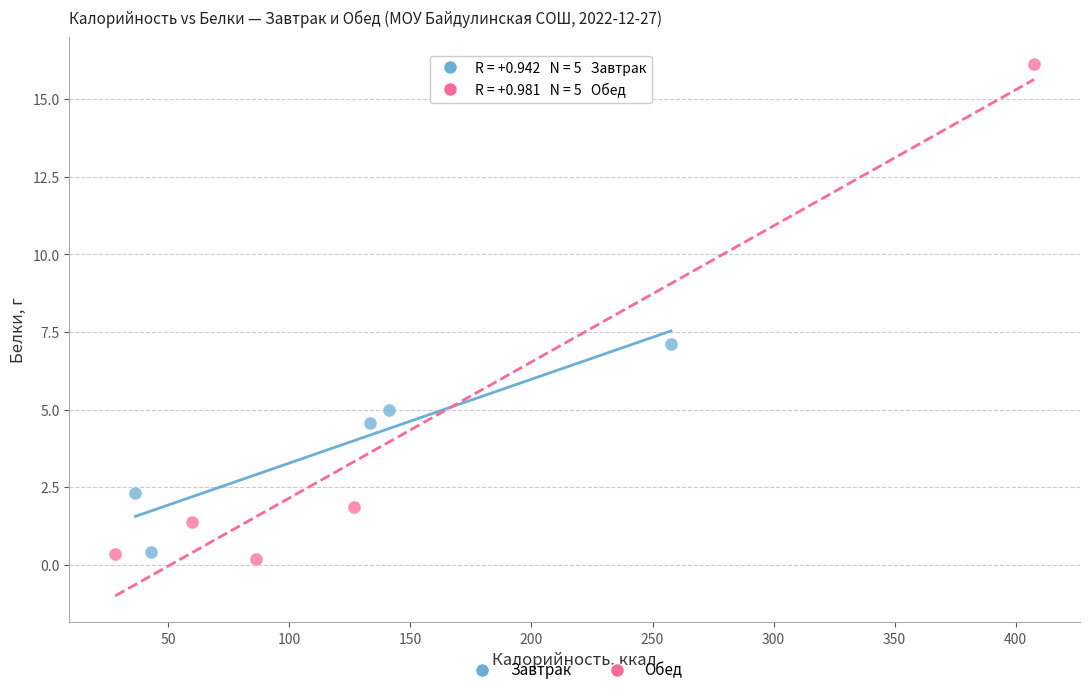

Which series reaches the maximum Y coordinate?

Обед